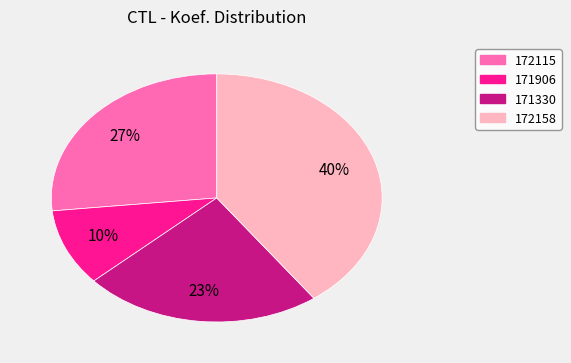

Does 172158 account for over 50% of the chart?

No